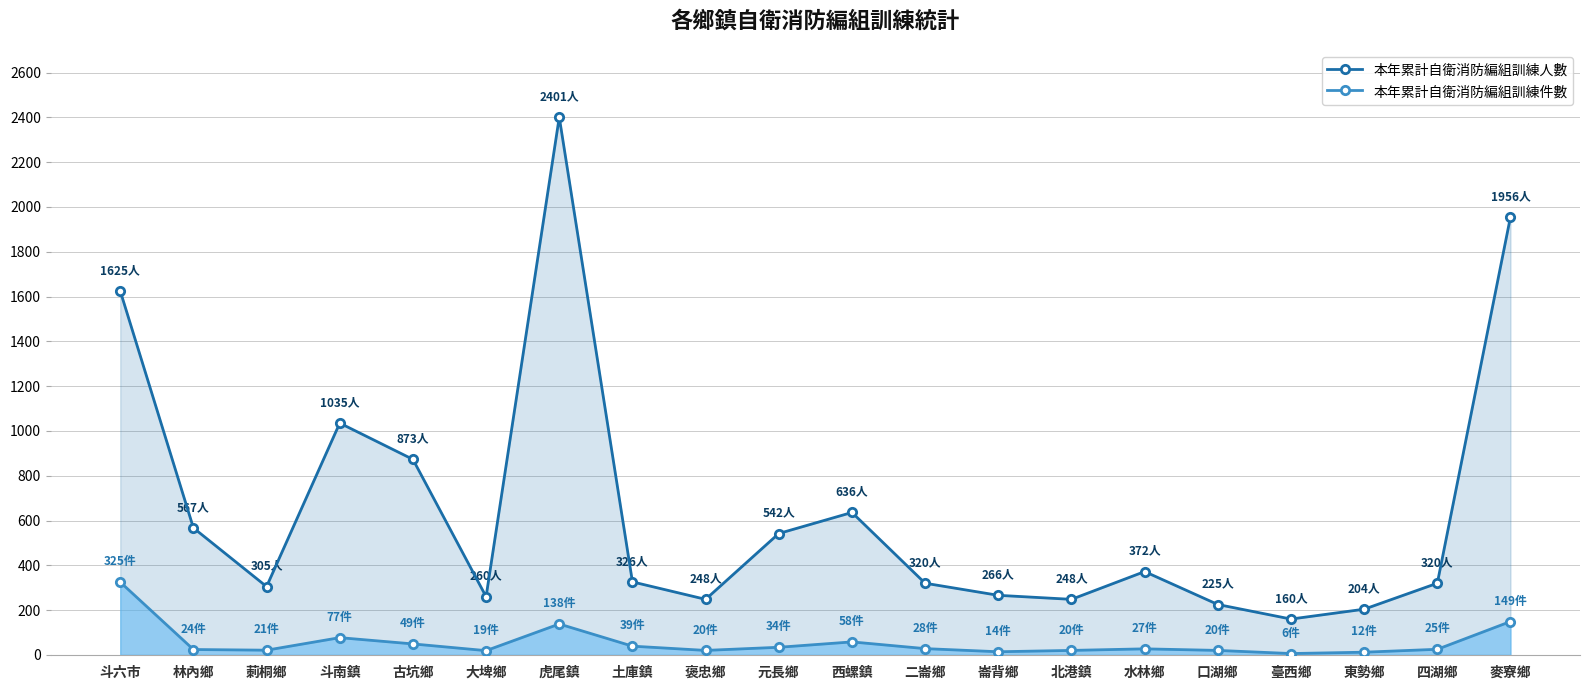

Between 虎尾鎮 and 大埤鄉, which is larger?

虎尾鎮